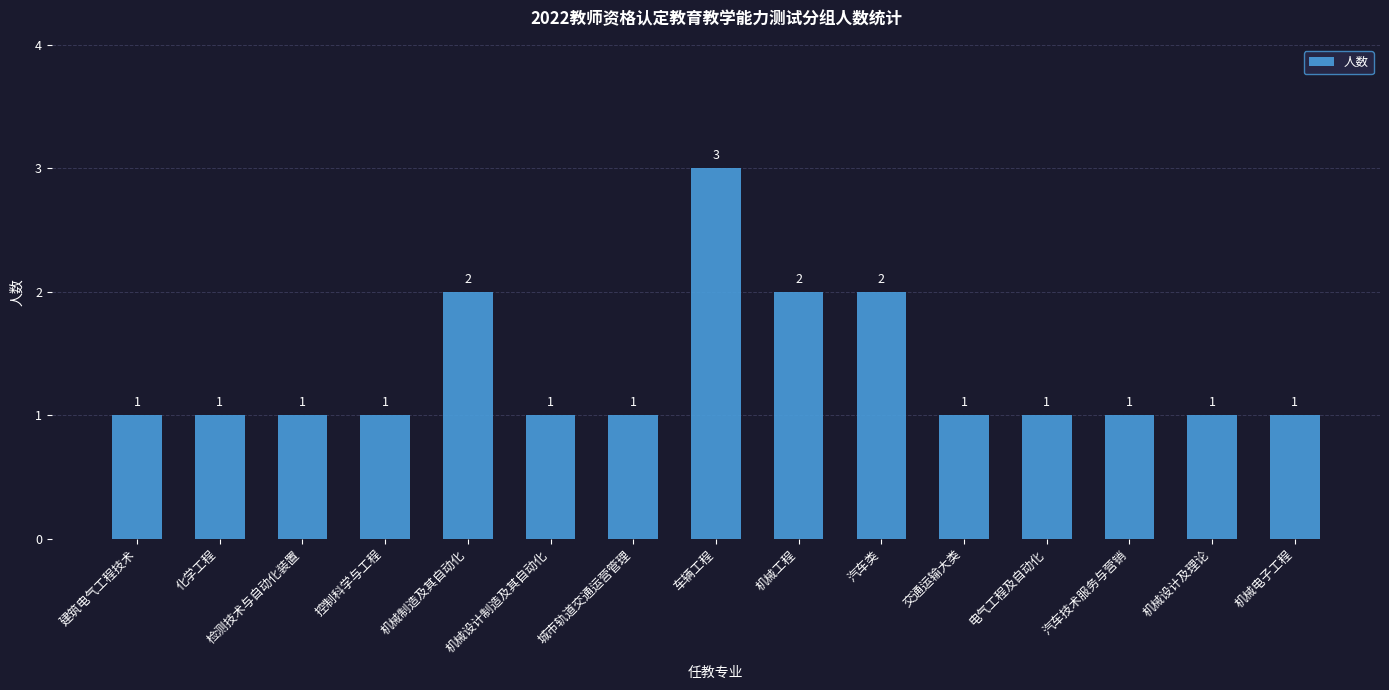

How many categories are shown in the chart?

15